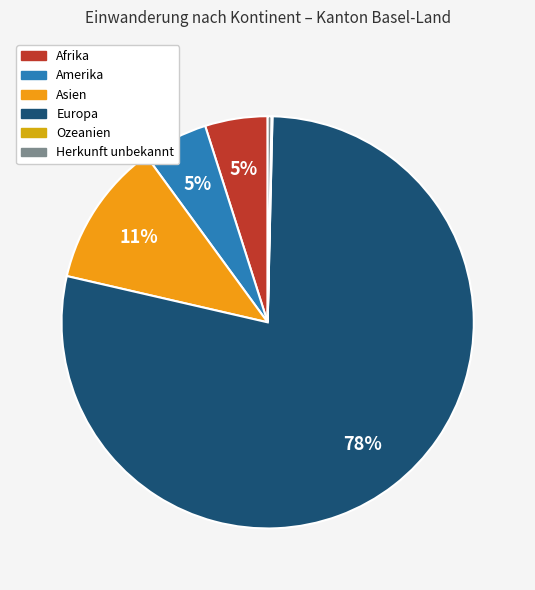

Rank the categories by value from lowest to highest.

Ozeanien, Herkunft unbekannt, Afrika, Amerika, Asien, Europa